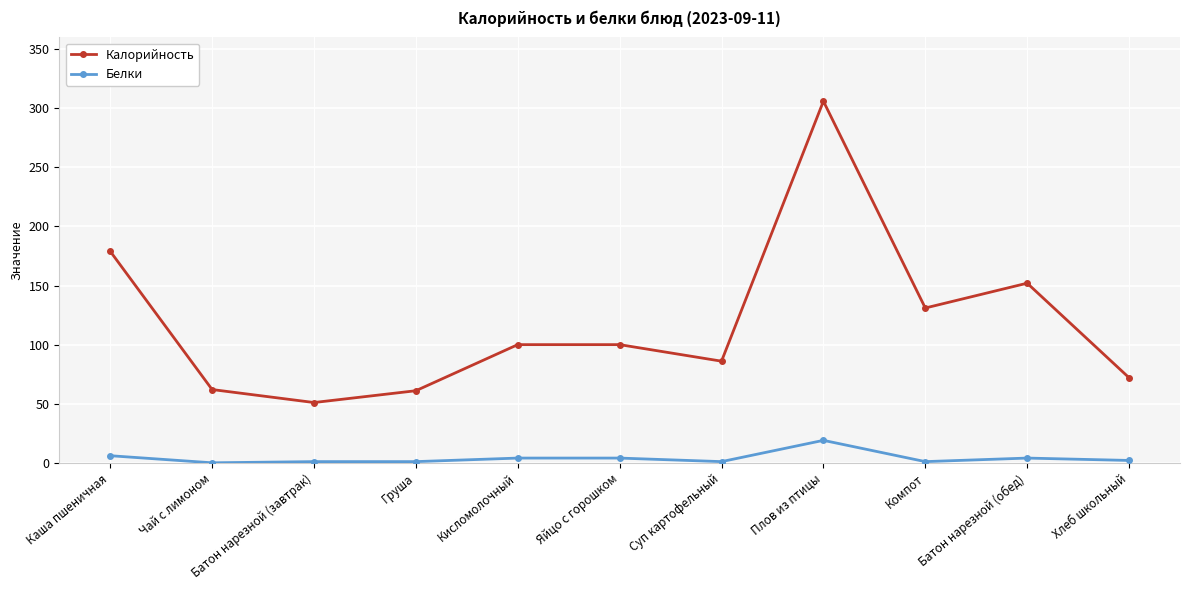

Between Батон нарезной (завтрак) and Суп картофельный, which series saw the biggest shift?

Калорийность